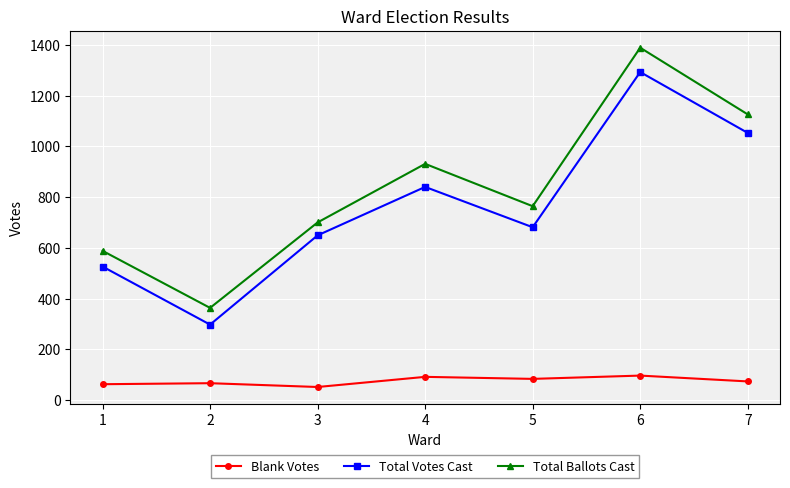

Does the chart display data point markers on the line(s)?

Yes